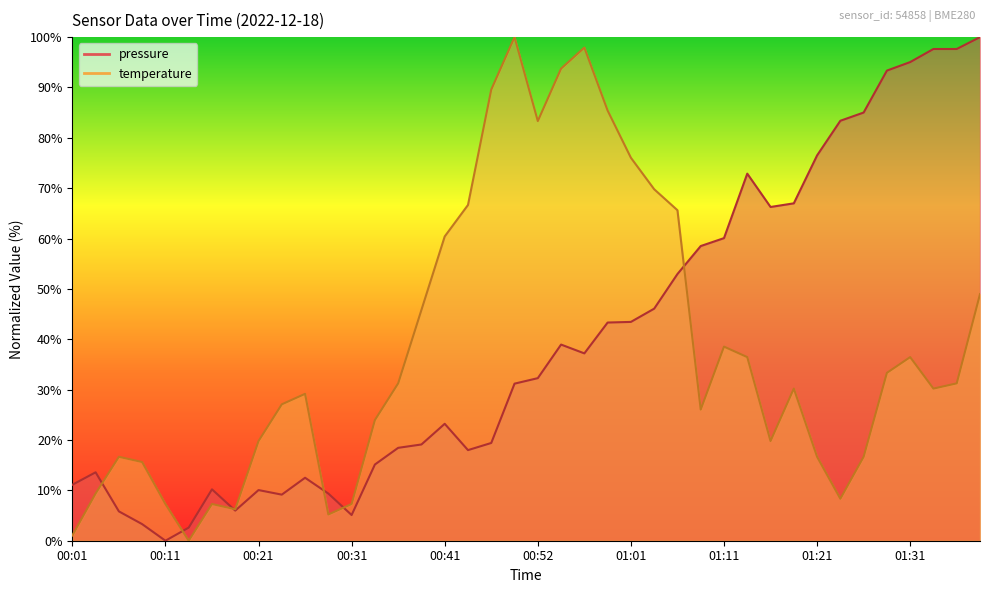

Does the chart have visible grid lines?

No